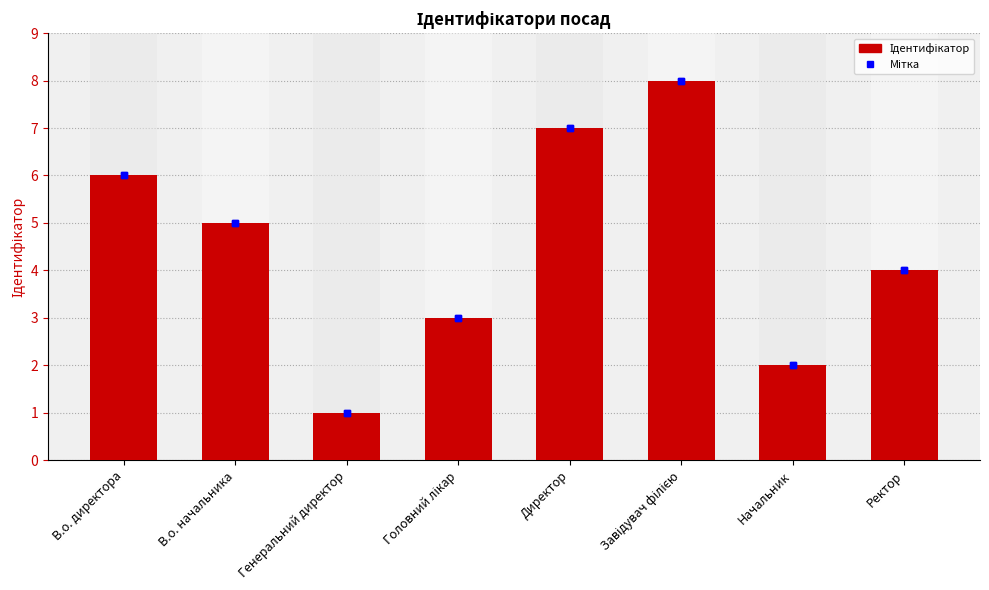

What is the difference between the values at В.о. начальника and Завідувач філією?

3